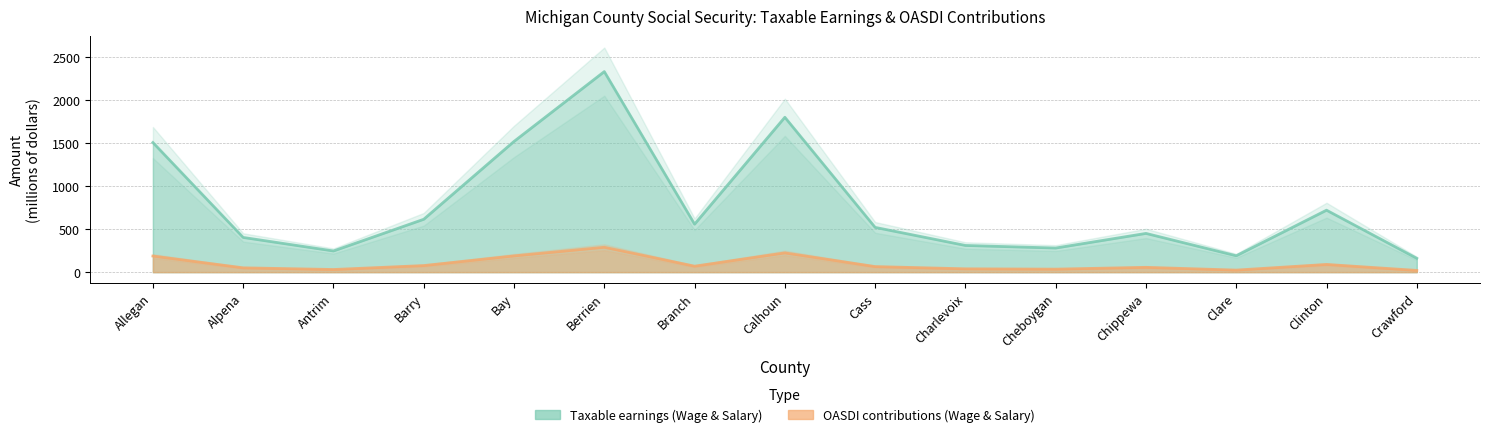

Rank the series by their maximum value, from lowest to highest.

OASDI contributions (Wage & Salary), Taxable earnings (Wage & Salary)